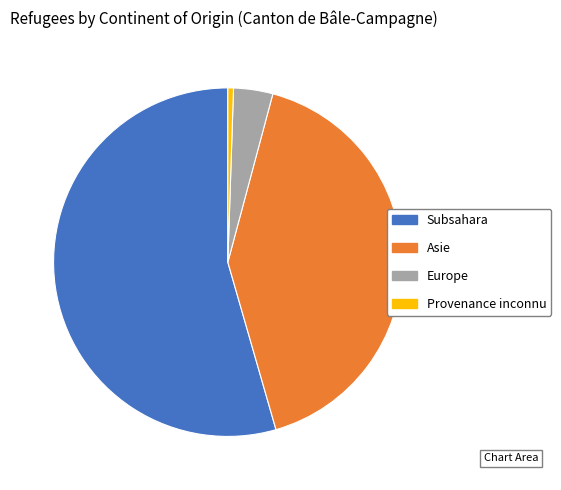

True or false: Asie accounts for 52% of the total.

False